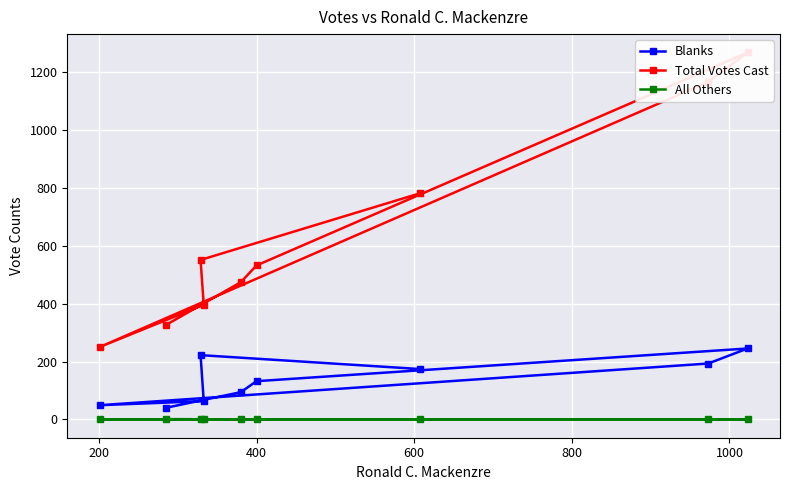

True or false: Blanks has more than 1 interior local peaks.

True